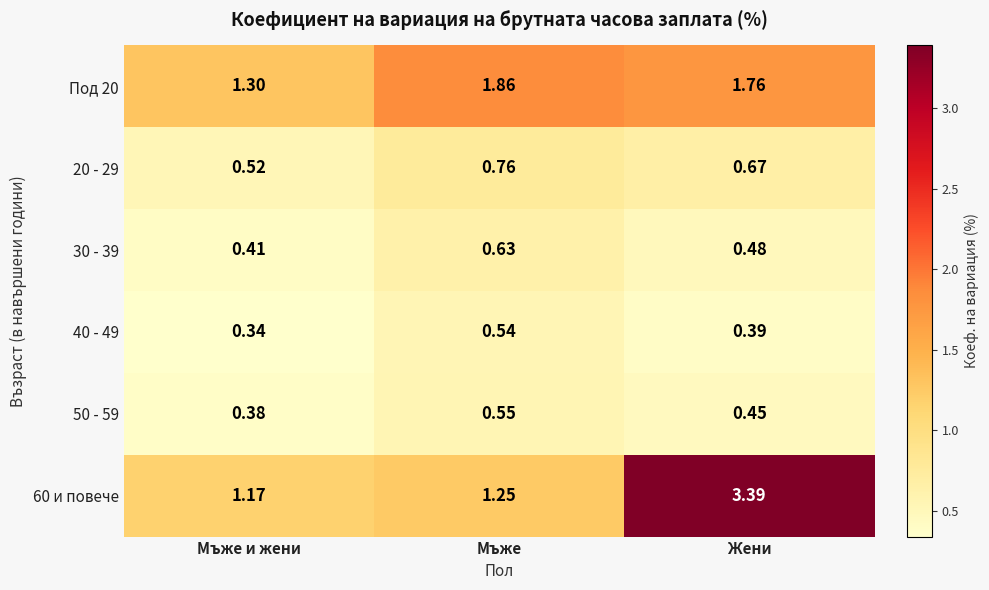

Which category has the lowest value in the 50 - 59 series?

Мъже и жени